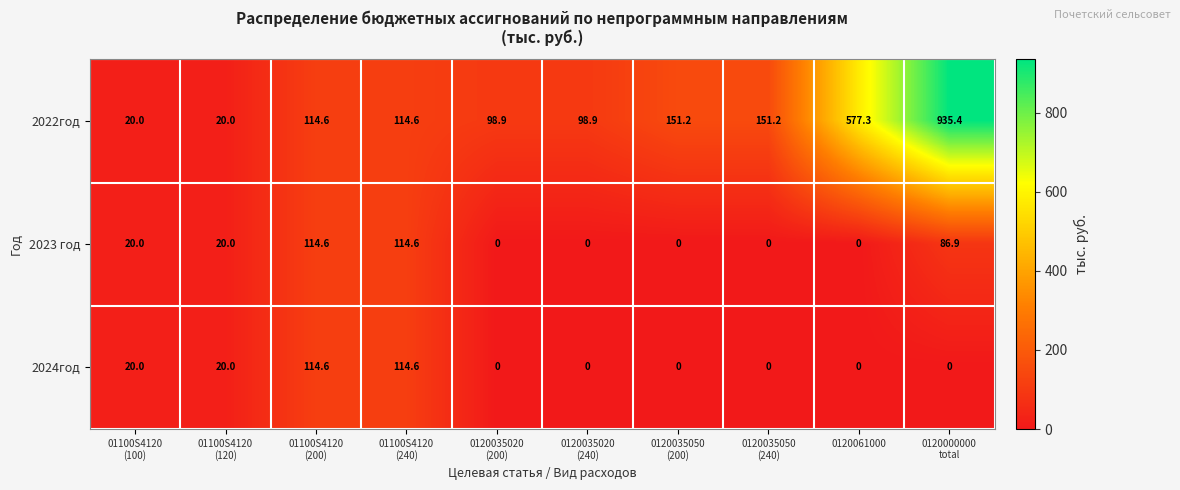

What is the greatest value displayed?

935.4